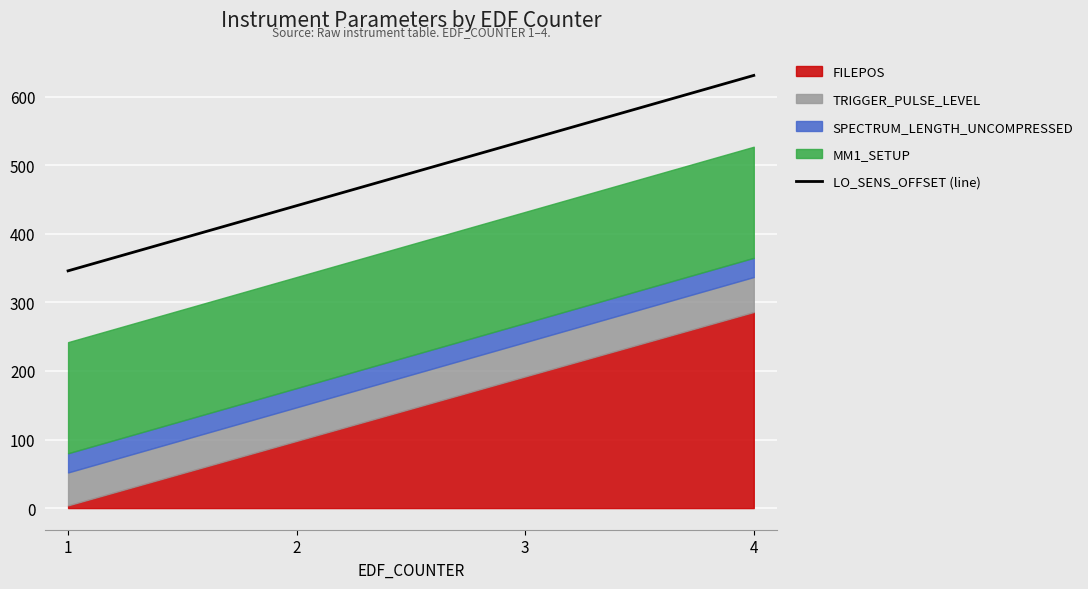

What value does the data have at 4, to the nearest 10?

630